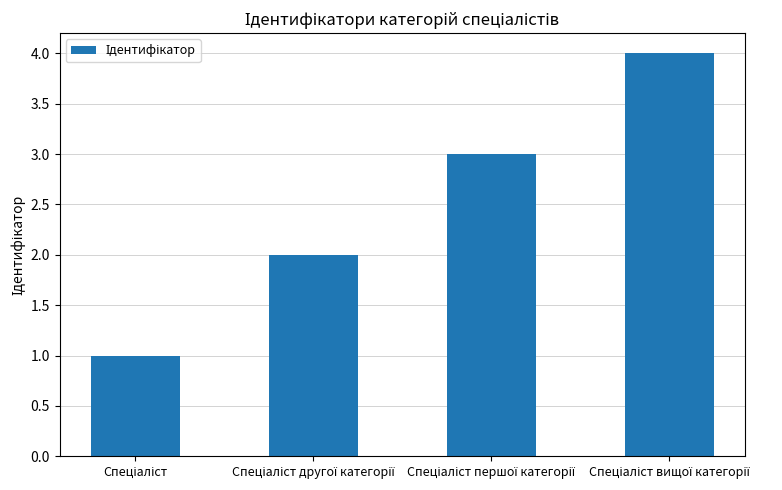

Reading left to right, extract all data points from this chart.

1	2	3	4